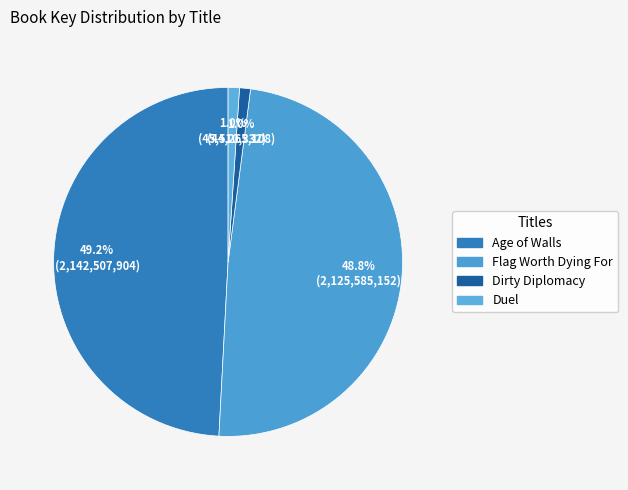

What is the change in value from Flag Worth Dying For to Duel?

-2080074408